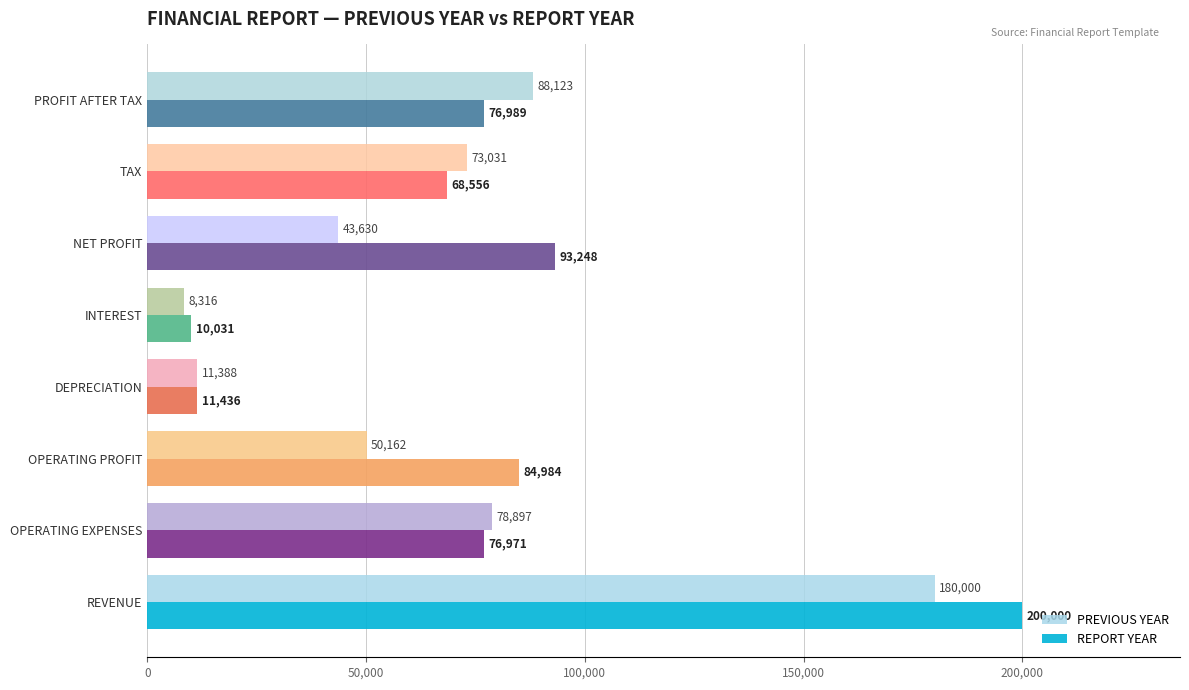

Rank the series by their average value, from highest to lowest.

REPORT YEAR, PREVIOUS YEAR